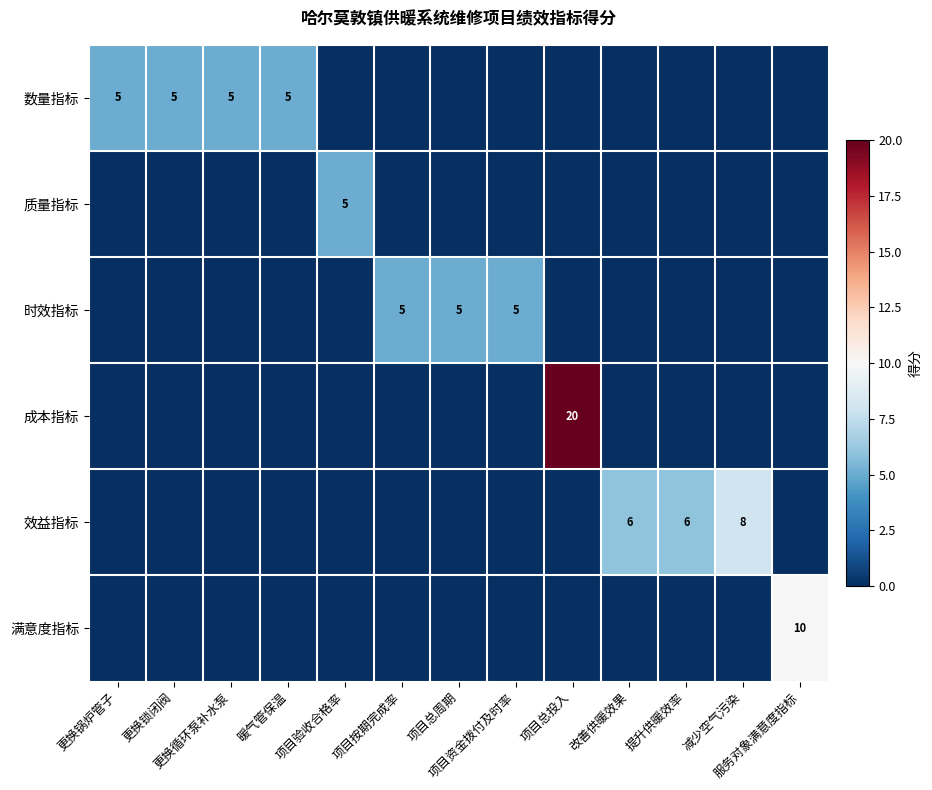

Rank the categories by 满意度指标 value from lowest to highest.

更换锅炉管子, 更换锁闭阀, 更换循环泵补水泵, 暖气管保温, 项目验收合格率, 项目按期完成率, 项目总周期, 项目资金拨付及时率, 项目总投入, 改善供暖效果, 提升供暖效率, 减少空气污染, 服务对象满意度指标